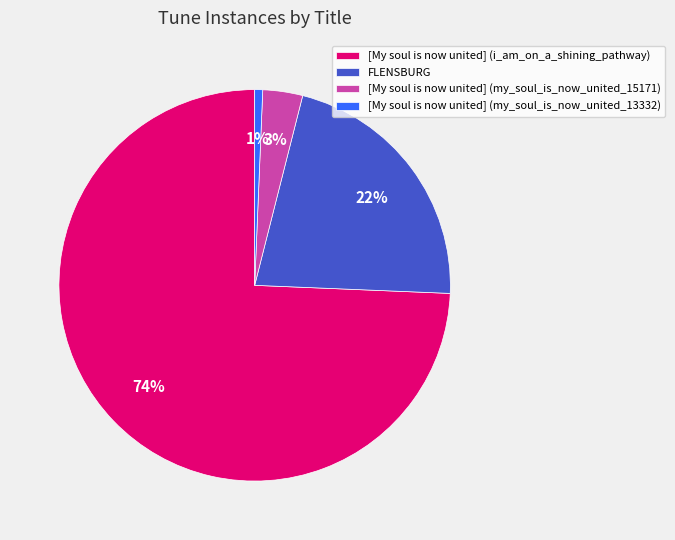

Does [My soul is now united] (i_am_on_a_shining_pathway) represent more than half of the total?

Yes